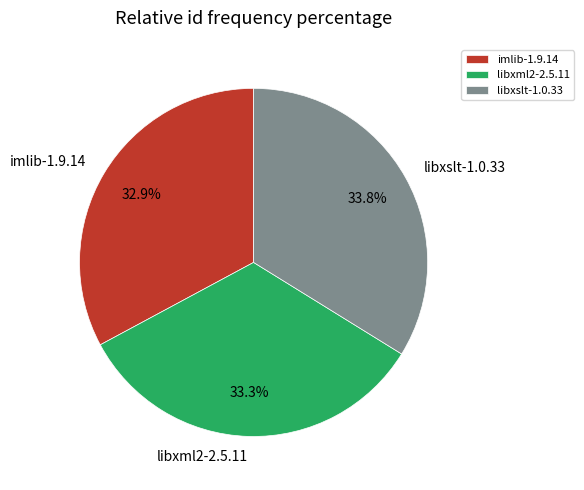

Is it true that imlib-1.9.14 is 27% of the pie?

False